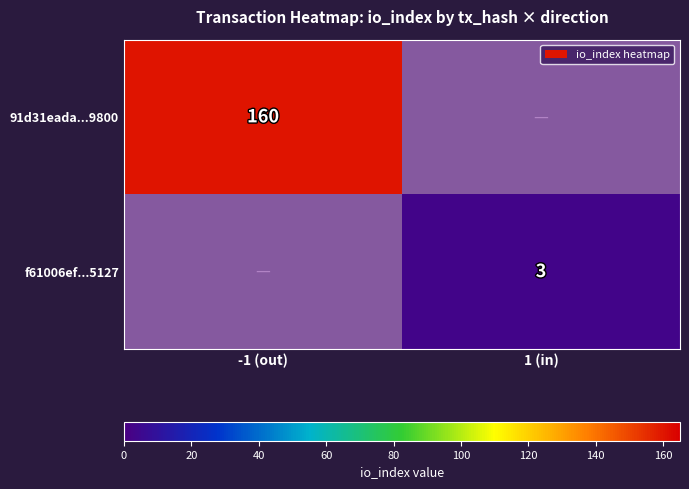

What is the total value across all series at -1 (out)?

160